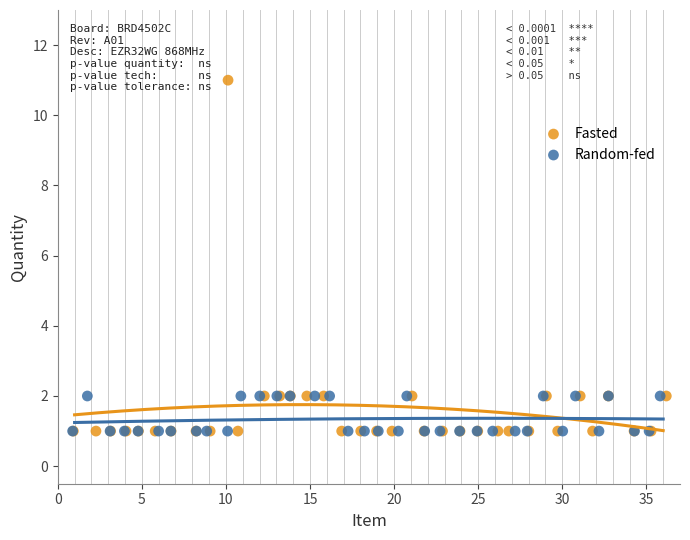

Which series has the widest spread of Y values?

Fasted